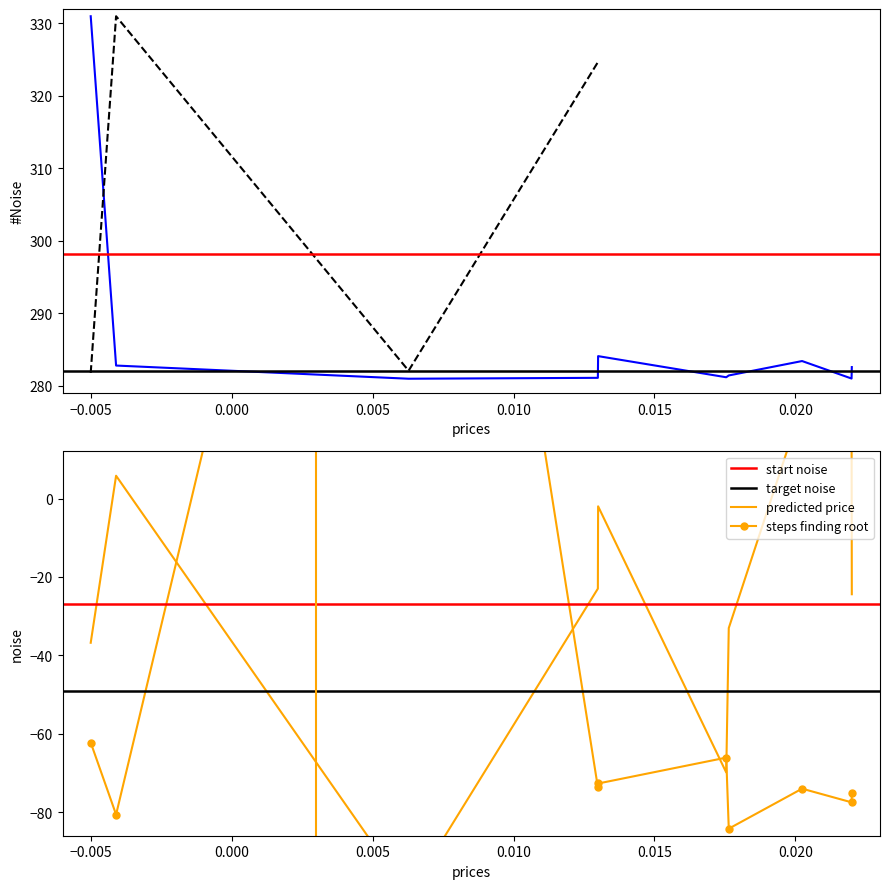

At how many categories does at least one series exceed 252?

10